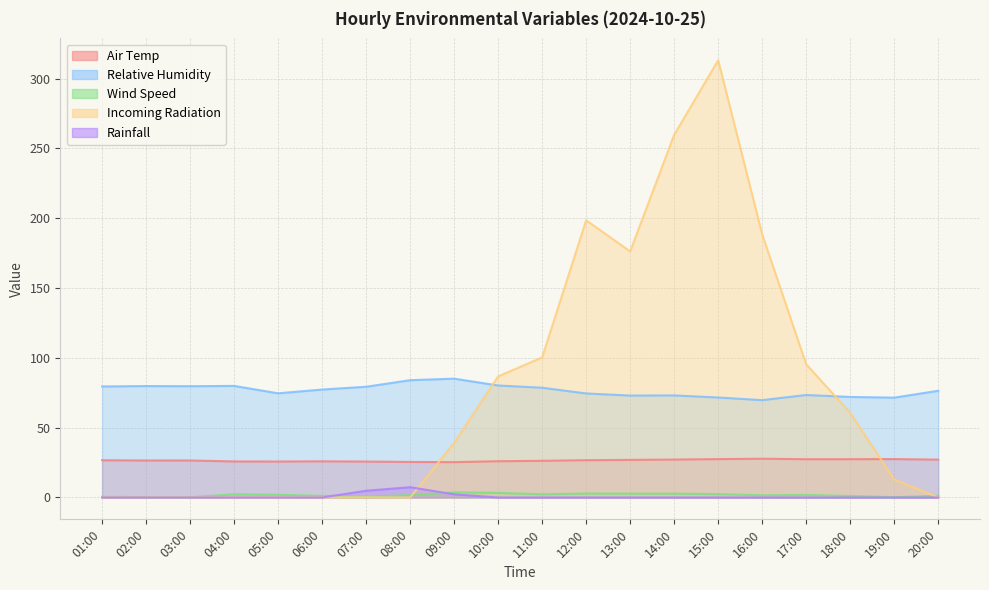

Read the Wind Speed value at 07:00.

0.6